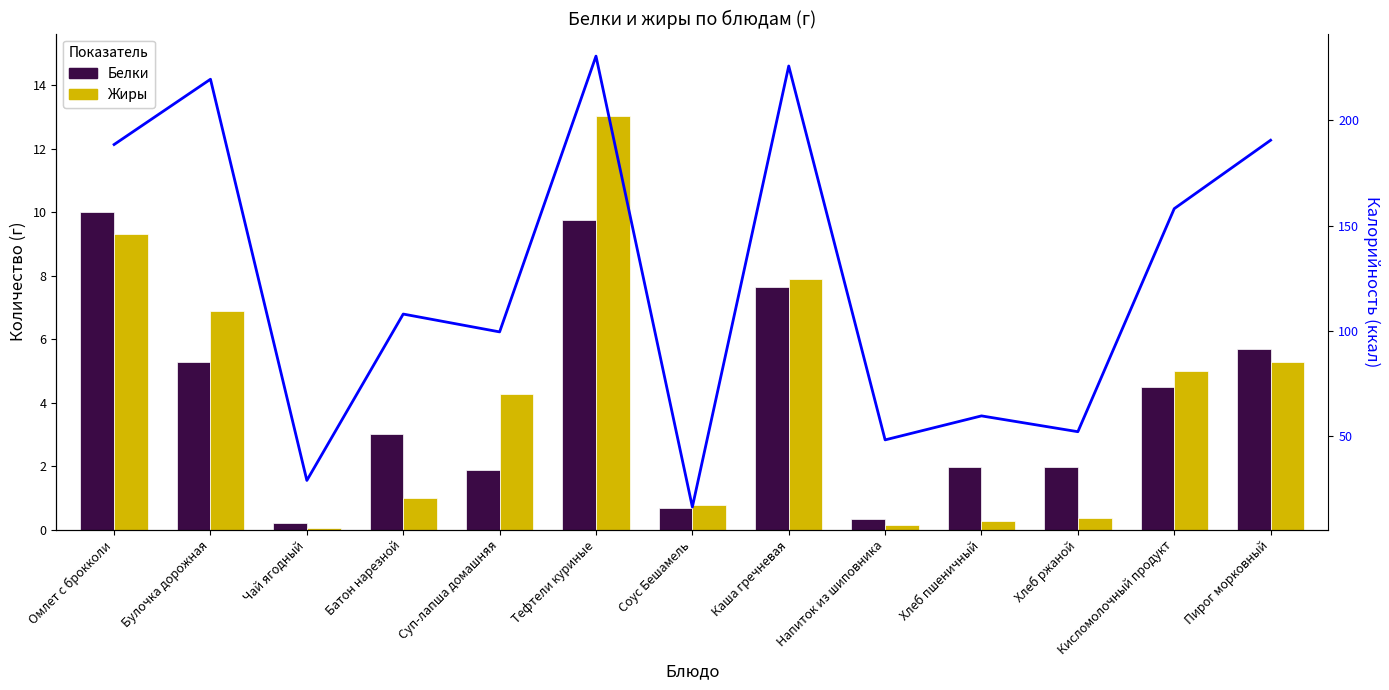

At Напиток из шиповника, list the series in order from largest to smallest.

Калорийность, Белки, Жиры